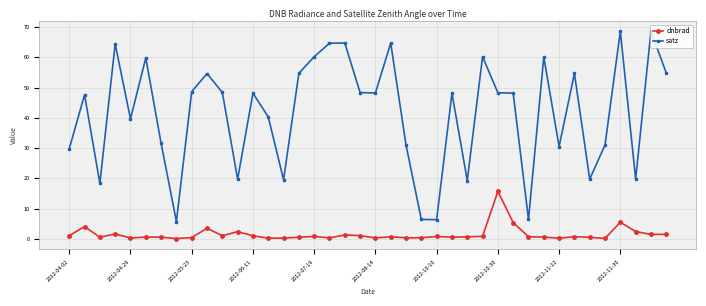

At how many categories does at least one series exceed 42?

23